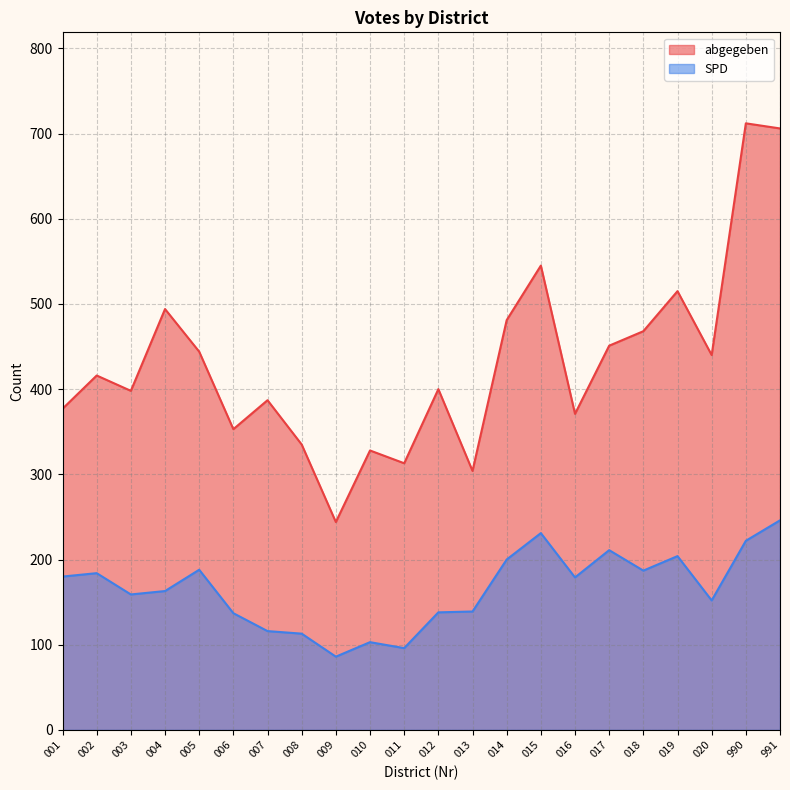

Which category has the highest value in the abgegeben series?

990